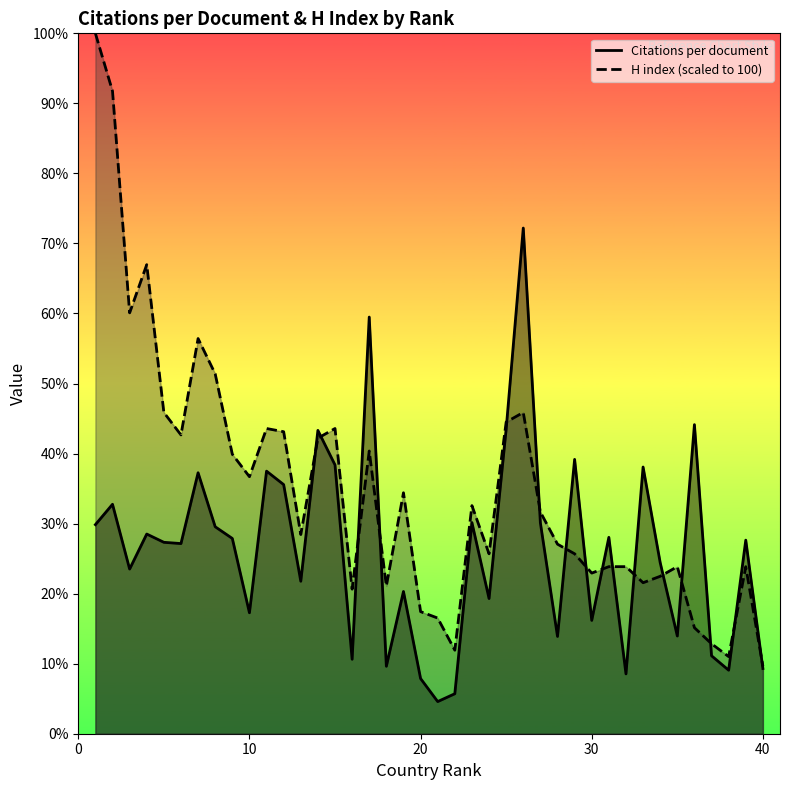

Where is the first local maximum for Citations per document?

2